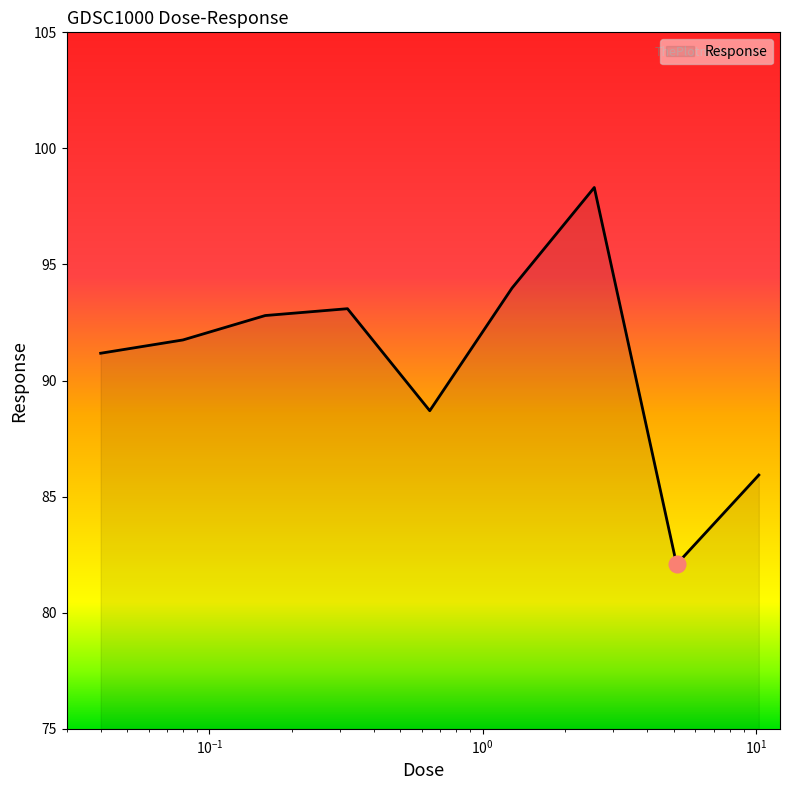

What is the difference between the maximum and minimum values?

16.2